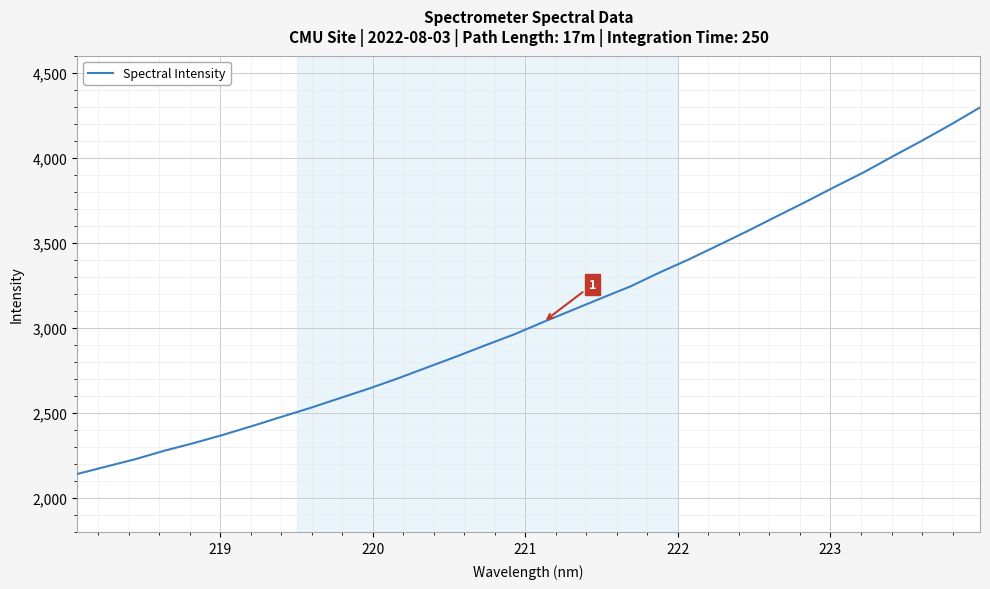

What is the difference between the maximum and minimum values?

2154.3